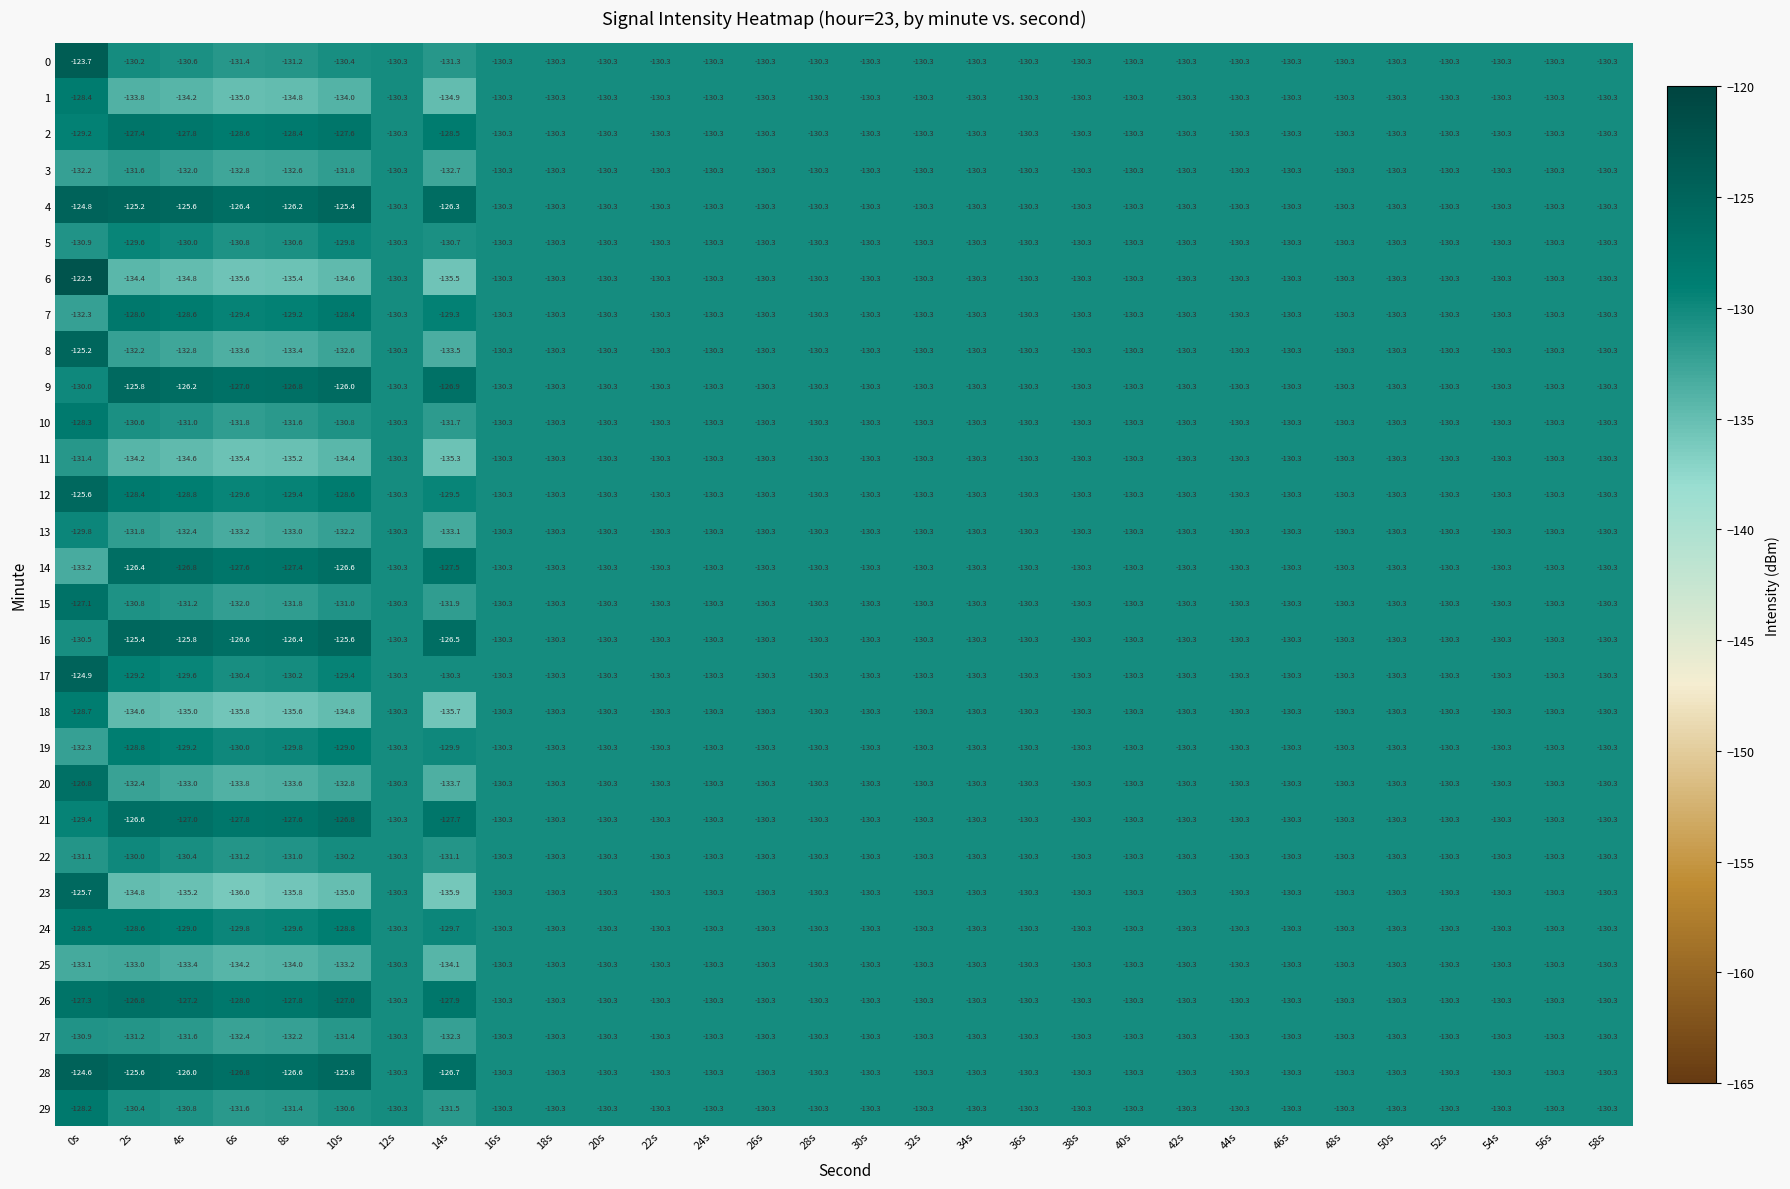

Which series has the largest total across all categories?

4